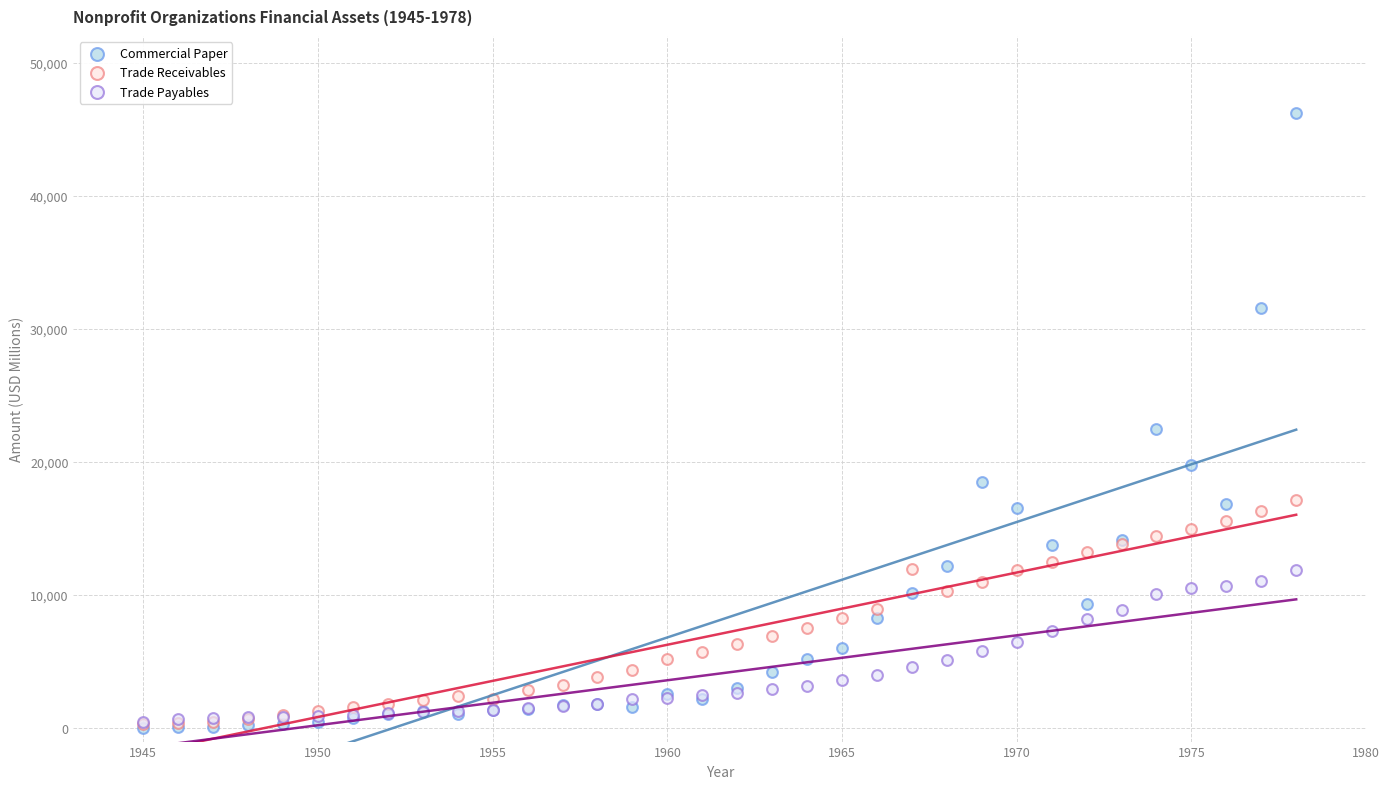

Across all series, what Y value is closest to 23115?

22495